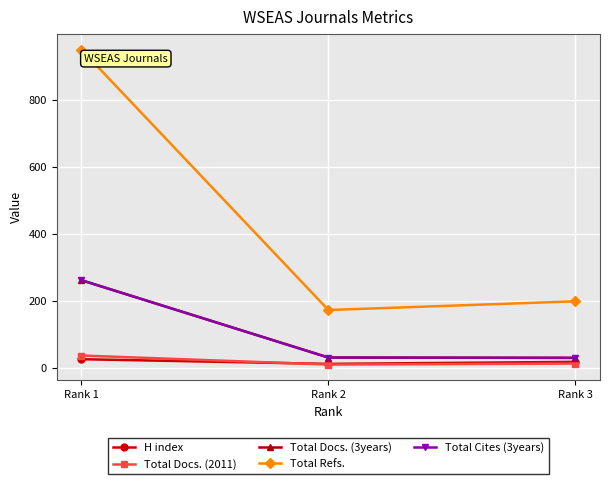

Is this an area chart (filled region under the line)?

No